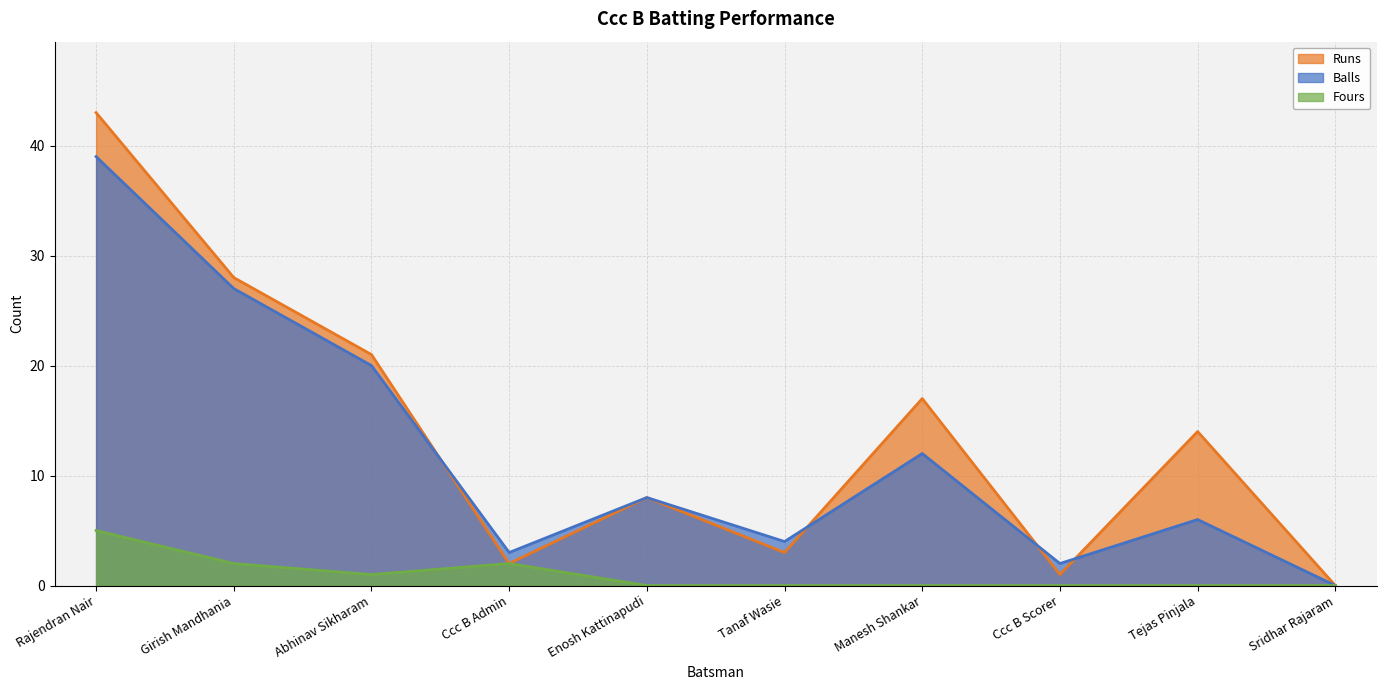

How many interior local valleys does the Fours series have?

1